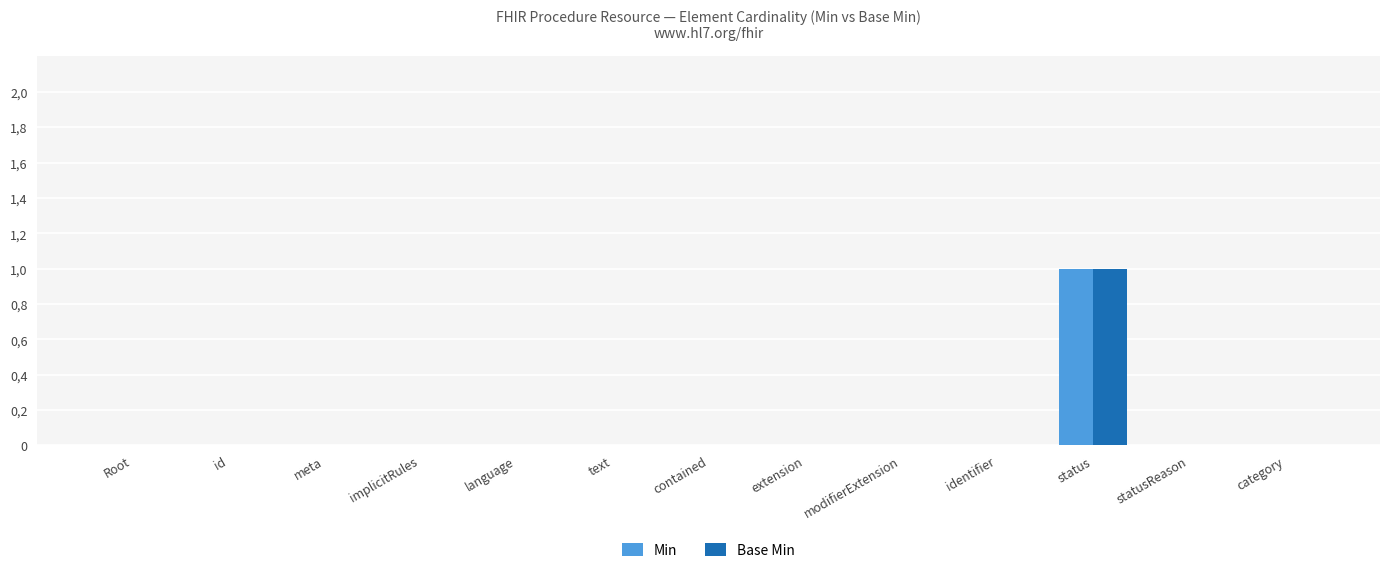

What is the label of the 1st bar from the right?

category